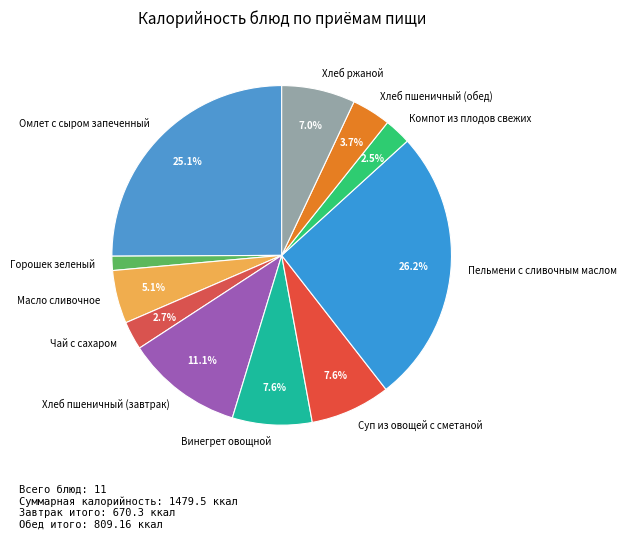

How many segments does this pie chart have?

11